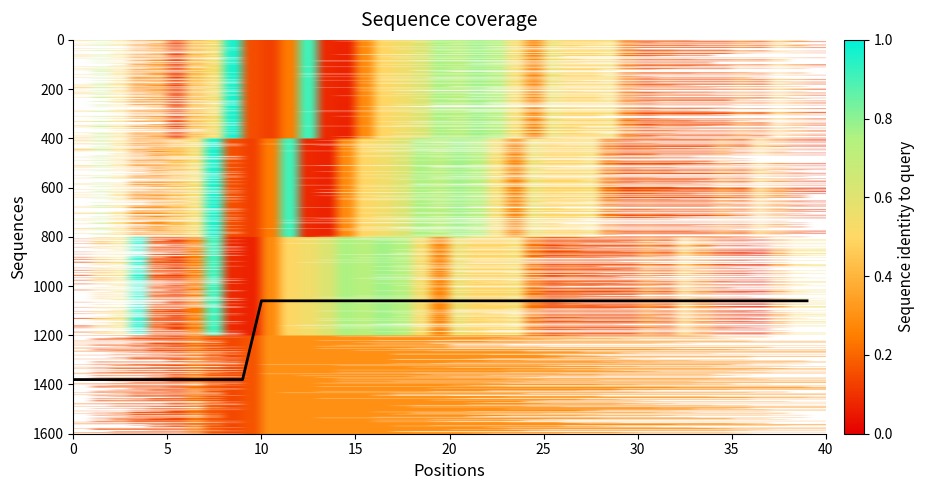

What is the smallest value displayed?

1060